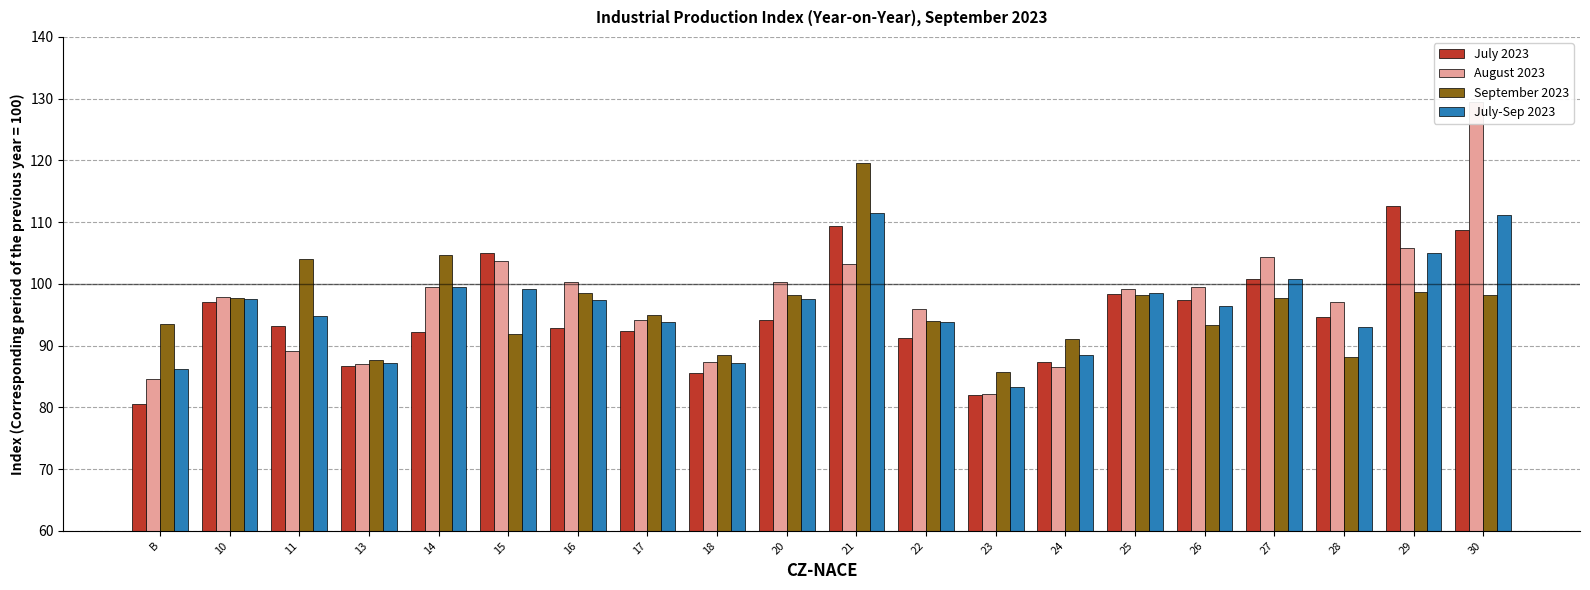

Rank the categories by July 2023 value from lowest to highest.

B, 23, 18, 13, 24, 22, 14, 17, 16, 11, 20, 28, 10, 26, 25, 27, 15, 30, 21, 29